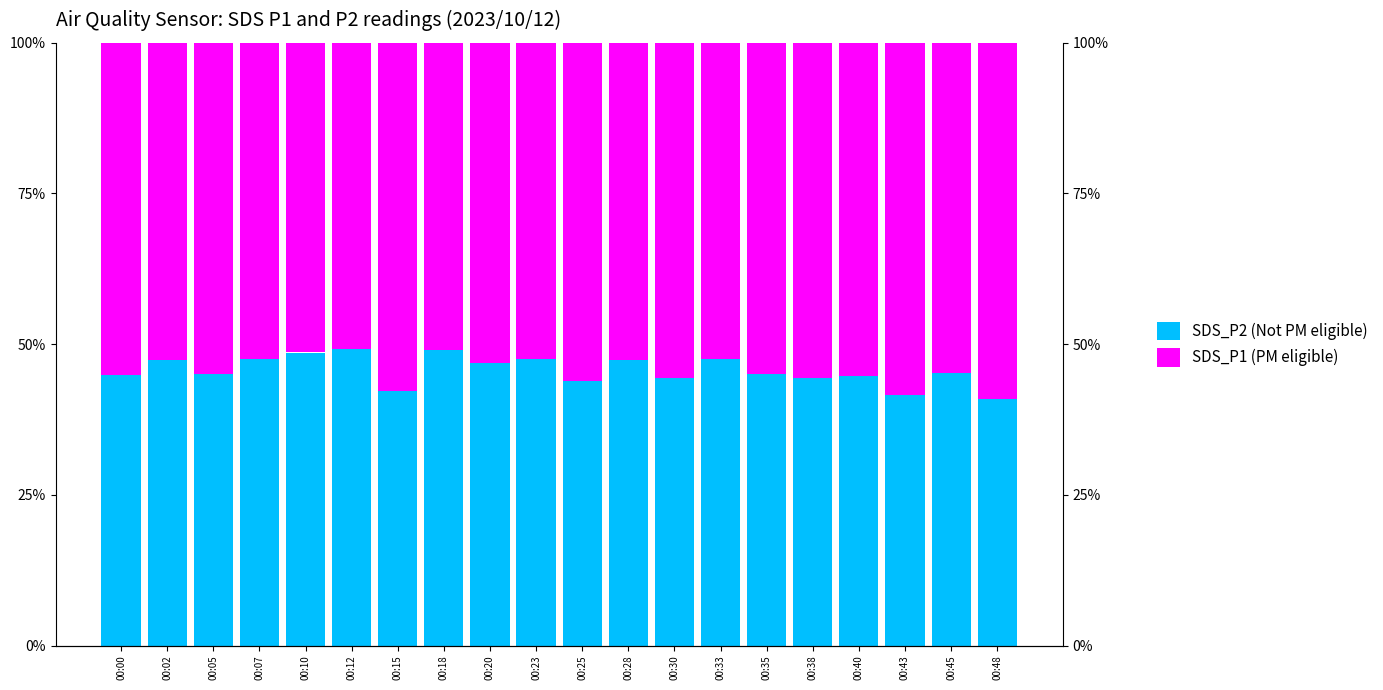

At which category does the chart reach its minimum across all series?

00:48